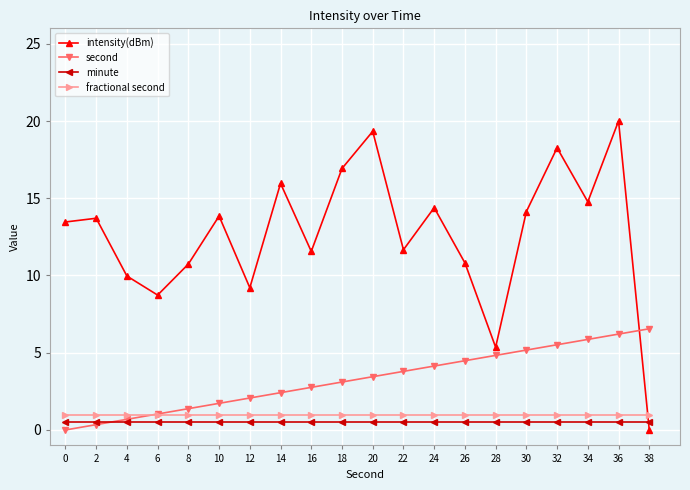

Between 8 and 14, which series saw the biggest shift?

intensity(dBm)